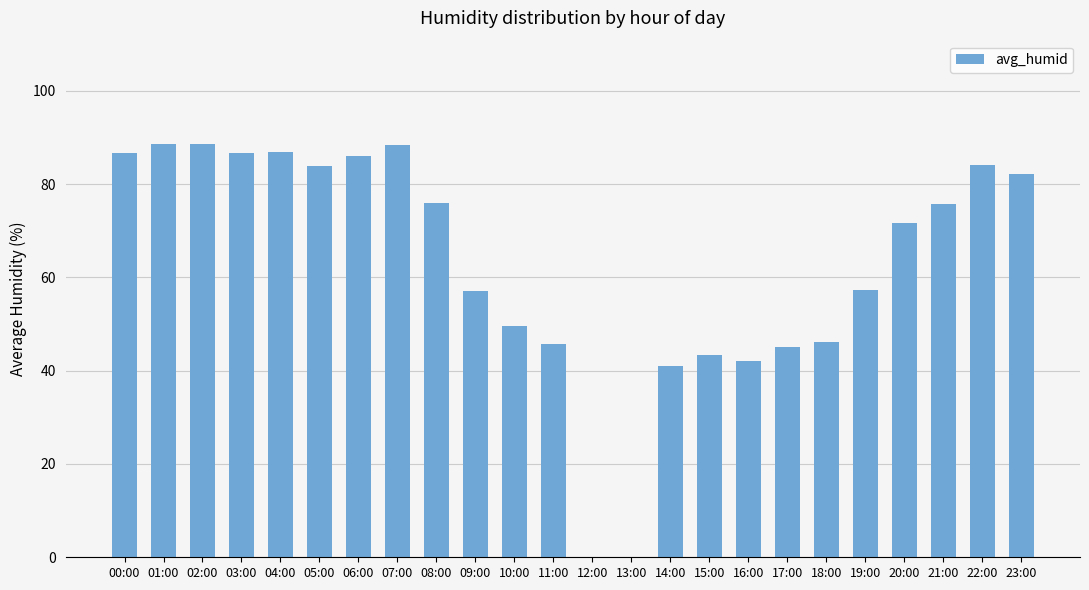

What is the sum of the values at 05:00 and 09:00?

140.9